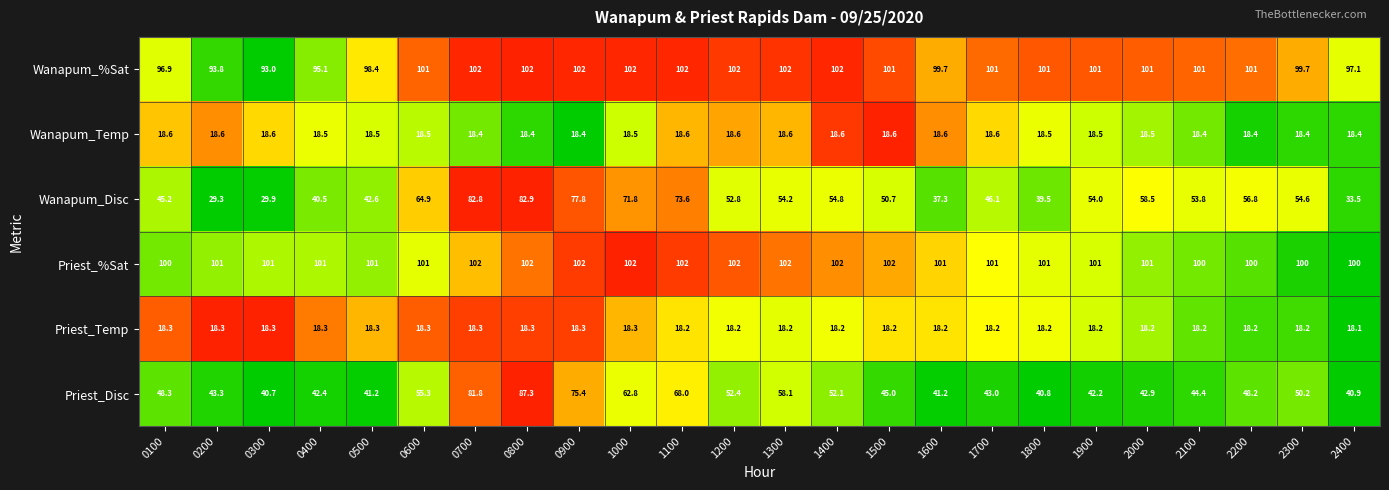

How many data points in Priest_%Sat are less than 101?

5